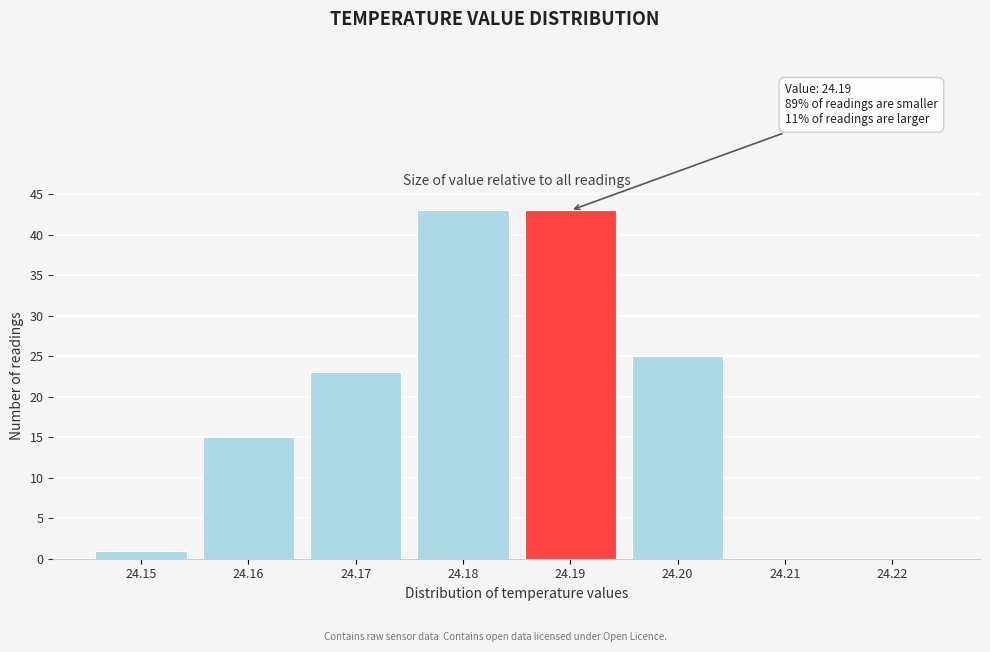

Reading left to right, extract all data points from this chart.

24.15=1	24.16=15	24.17=23	24.18=43	24.19=43	24.20=25	24.21=0	24.22=0